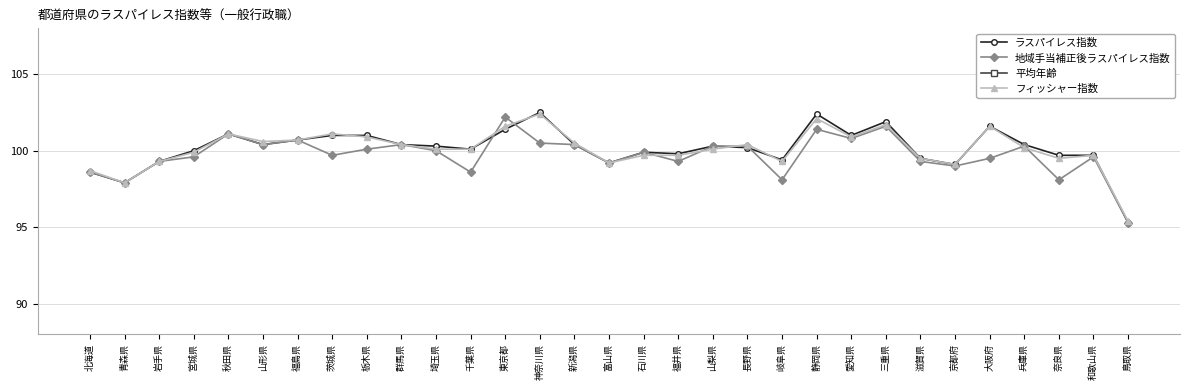

How many lines are shown in the chart?

4